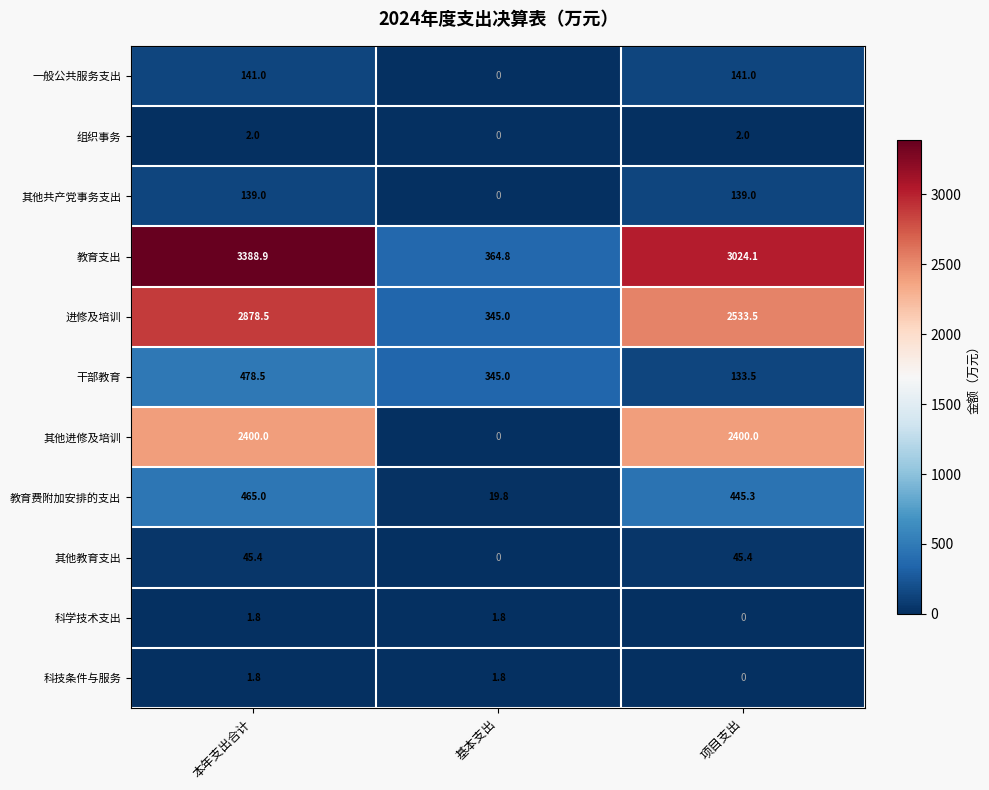

The 教育费附加安排的支出 series shows 465.0 at 本年支出合计. True or false?

True